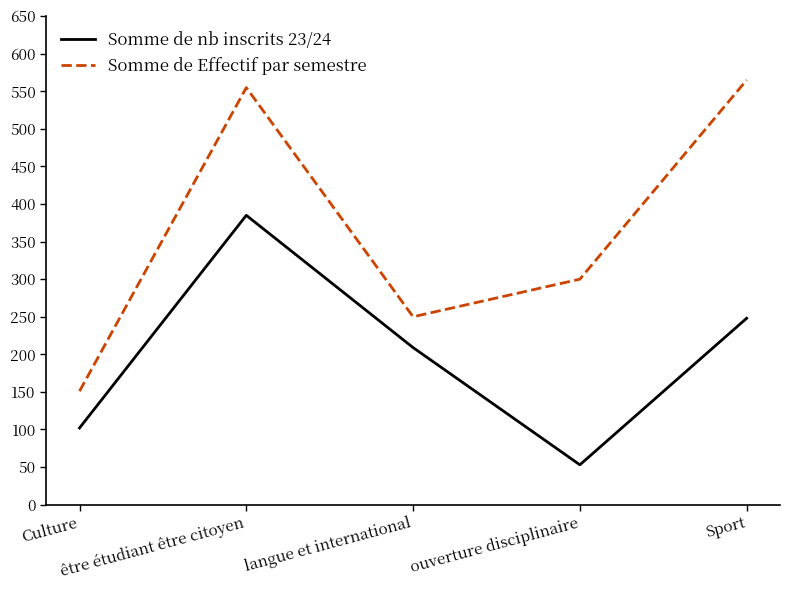

What is the difference between the maximum and second lowest values in the Somme de nb inscrits 23/24 series?

283